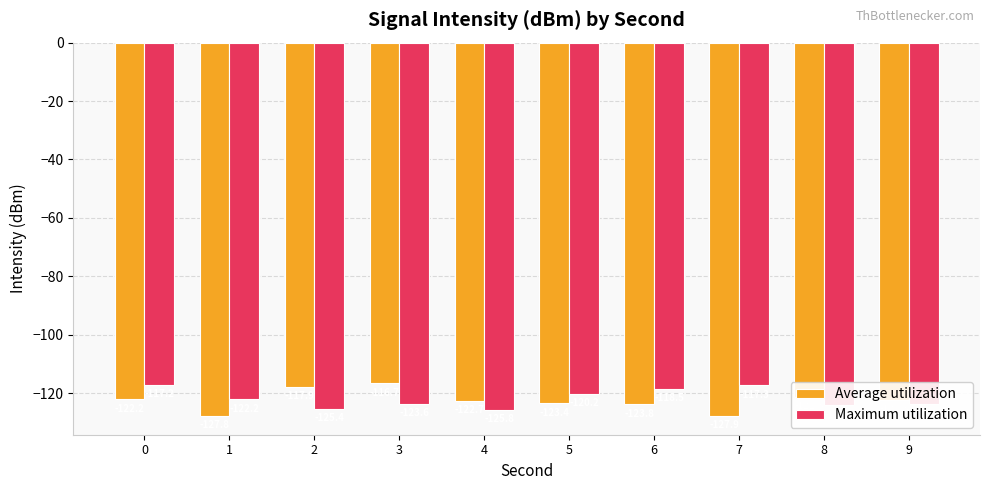

What is the lowest value of the Average utilization series?

-127.9